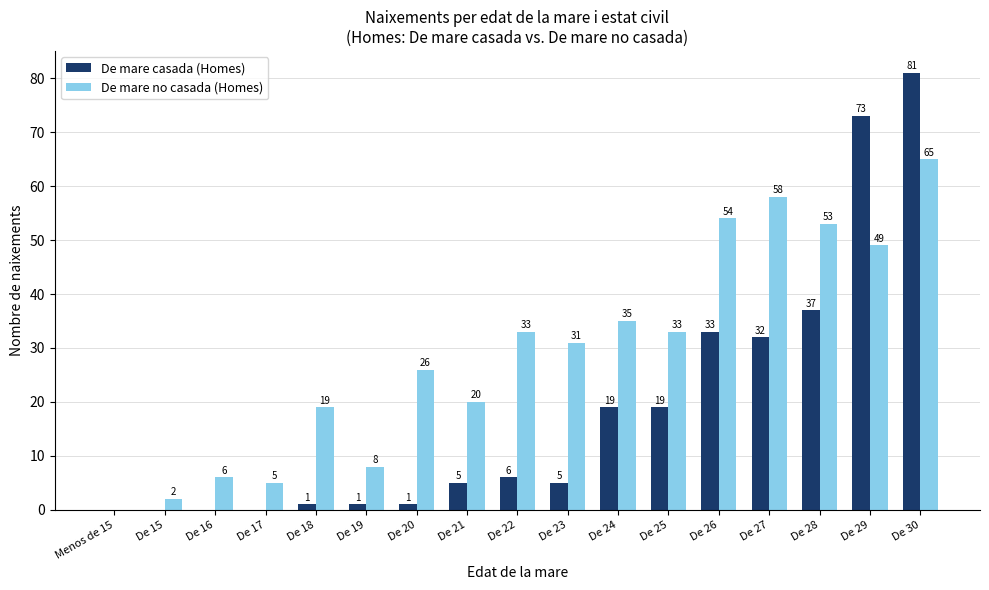

At which label does De mare no casada (Homes) first exceed 31?

De 22